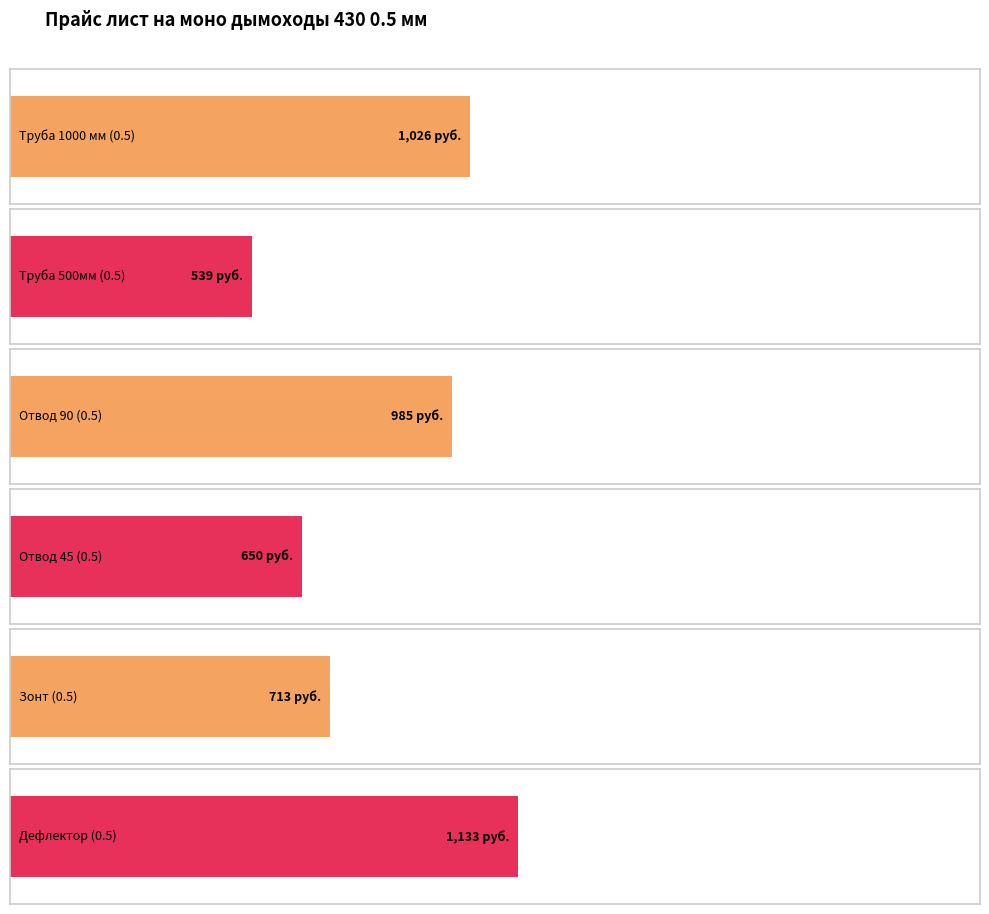

At 120, list the series in order from smallest to largest.

Труба 500мм (0.5), Отвод 45 (0.5), Зонт (0.5), Отвод 90 (0.5), Труба 1000 мм (0.5), Дефлектор (0.5)